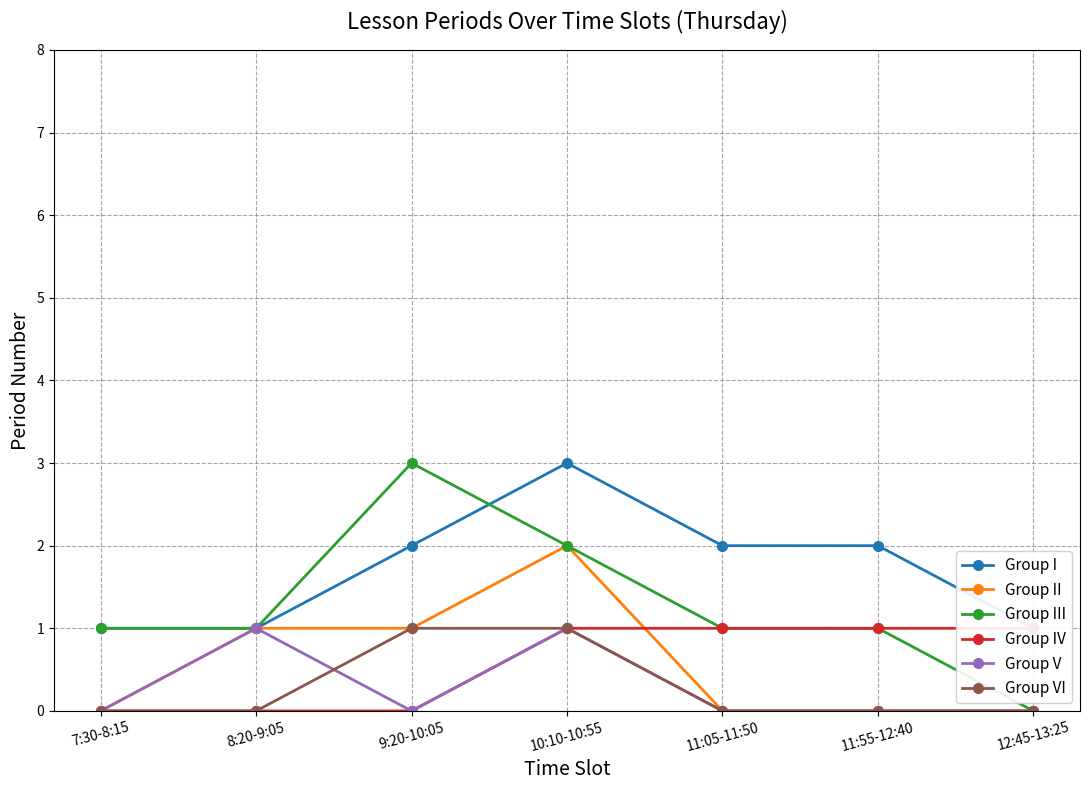

Which has a higher value, 9:20-10:05 or 11:05-11:50?

9:20-10:05